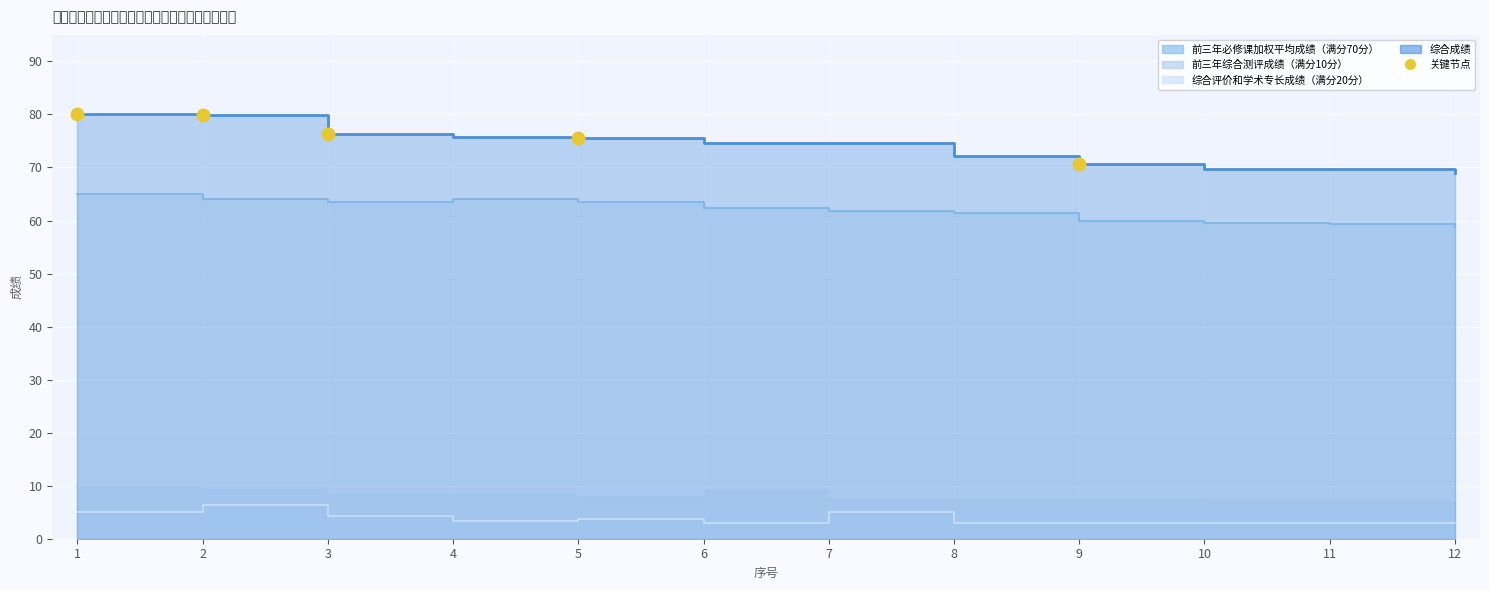

The value of 综合成绩 at 11 is 96.9. True or false?

False